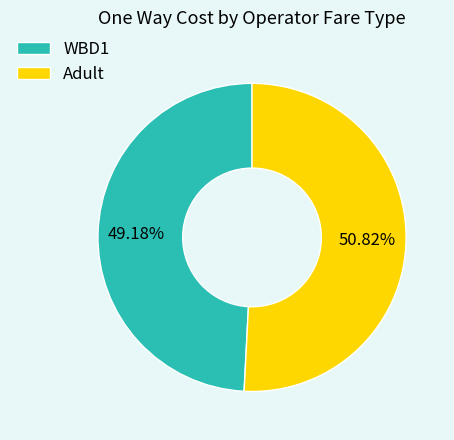

Is it true that Adult is 38% of the pie?

False